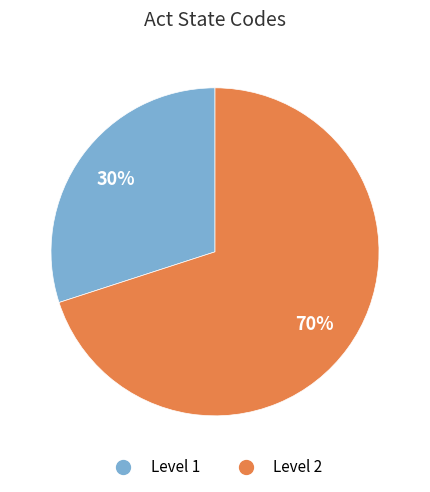

How many slices are in this pie chart?

2